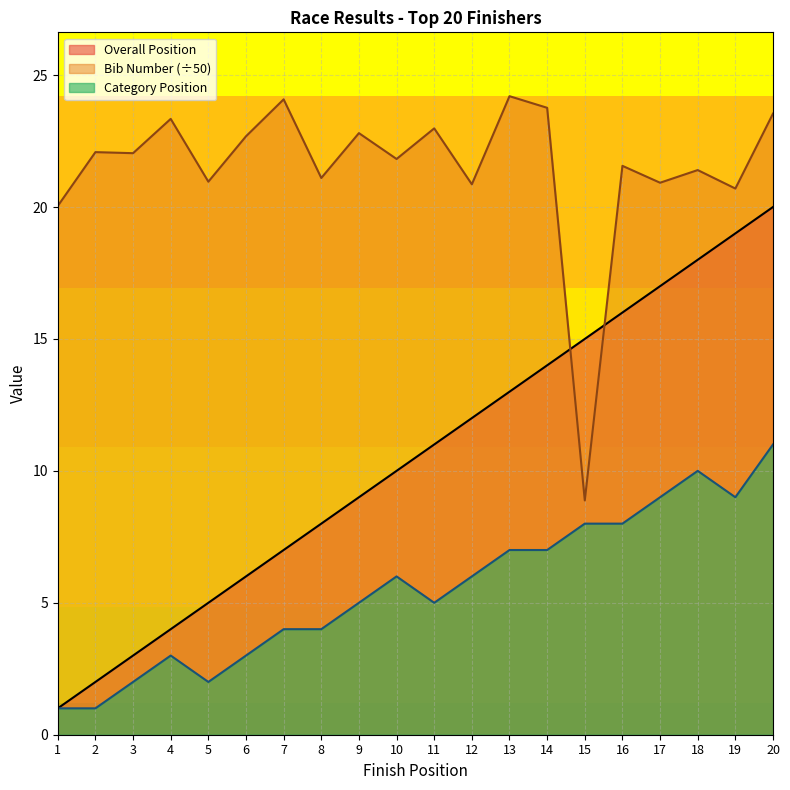

Reading left to right, extract all data points from this chart.

Overall Position: 1=1.0	2=2.0	3=3.0	4=4.0	5=5.0	6=6.0	7=7.0	8=8.0	9=9.0	10=10.0	11=11.0	12=12.0	13=13.0	14=14.0	15=15.0	16=16.0	17=17.0	18=18.0	19=19.0	20=20.0
Bib Number: 1=20.0	2=22.1	3=22.0	4=23.3	5=21.0	6=22.7	7=24.1	8=21.1	9=22.8	10=21.8	11=23.0	12=20.9	13=24.2	14=23.8	15=8.9	16=21.6	17=20.9	18=21.4	19=20.7	20=23.5
Category Position: 1=1.0	2=1.0	3=2.0	4=3.0	5=2.0	6=3.0	7=4.0	8=4.0	9=5.0	10=6.0	11=5.0	12=6.0	13=7.0	14=7.0	15=8.0	16=8.0	17=9.0	18=10.0	19=9.0	20=11.0